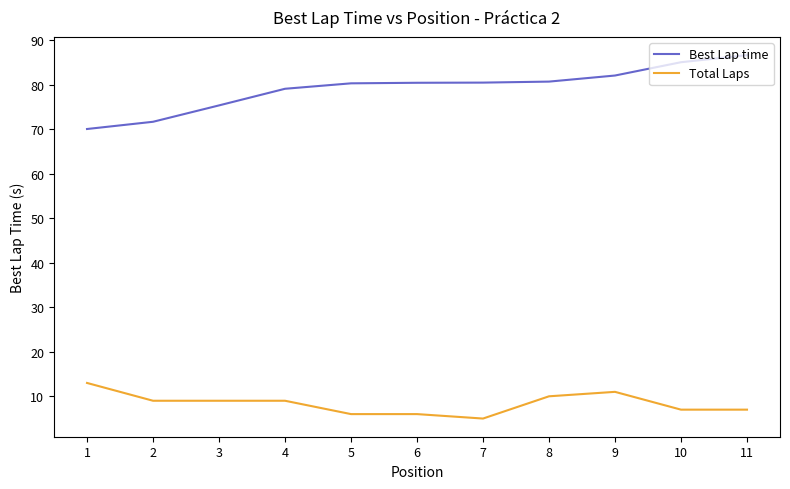

Is it true that Best Lap time equals 45.2 at 6?

False